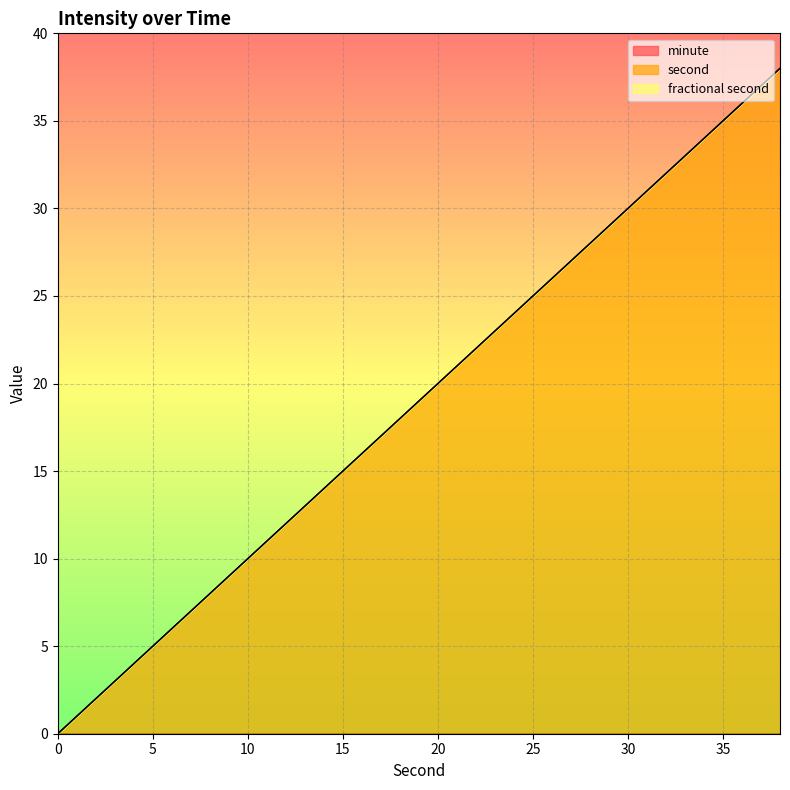

At which category is the sum across all series the highest?

38